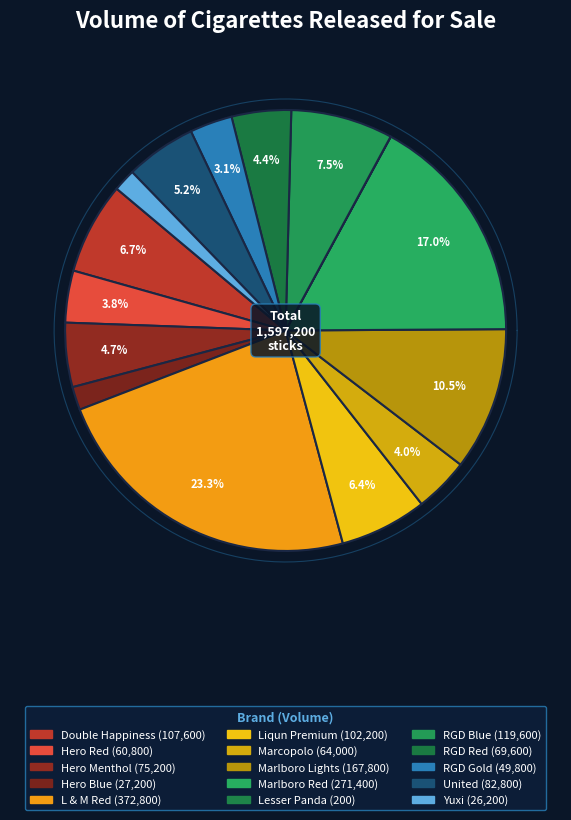

To the nearest percent, what percentage of the pie is Marlboro Red?

17%